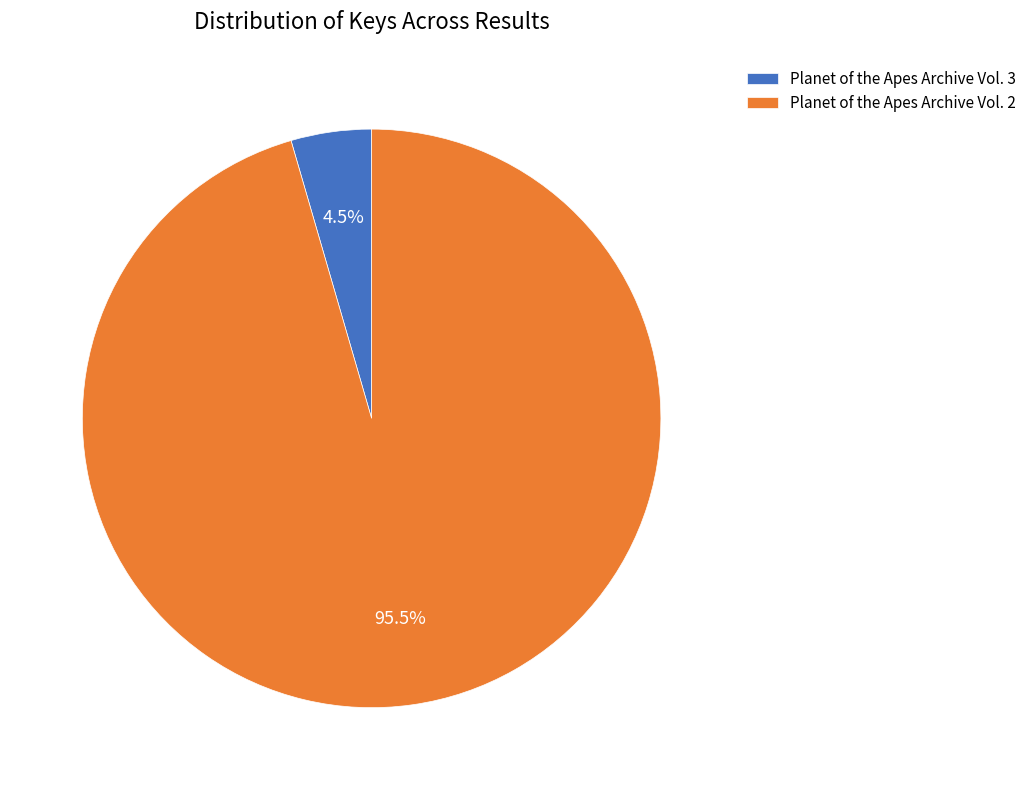

Rank the categories by value from lowest to highest.

Planet of the Apes Archive Vol. 3, Planet of the Apes Archive Vol. 2